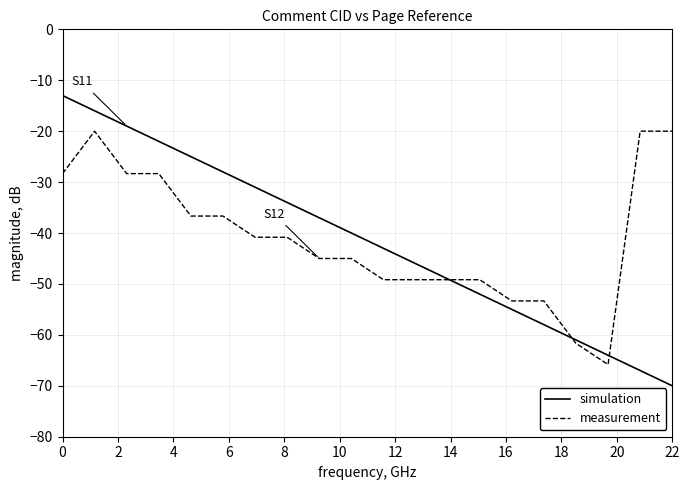

List the series in order of their peak value, lowest first.

measurement, simulation